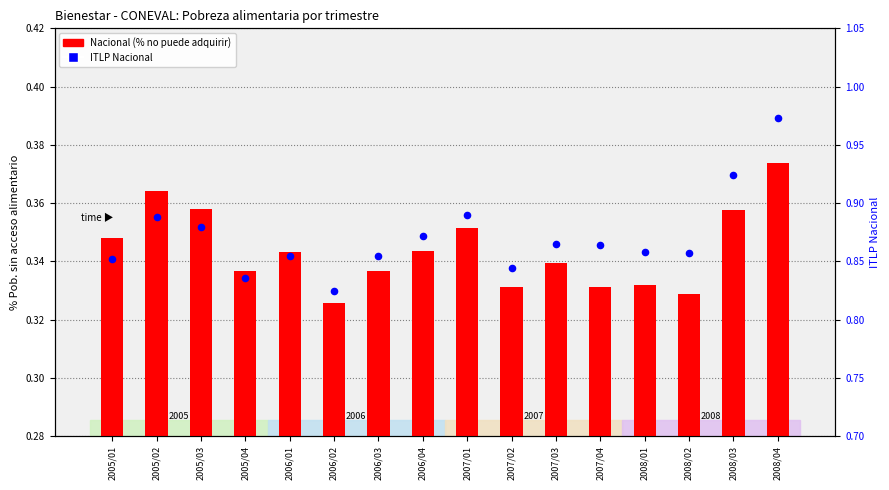

Is the value of ITLP Nacional at 2005/01 greater than the value of Nacional (% no puede adquirir) at 2007/01?

Yes